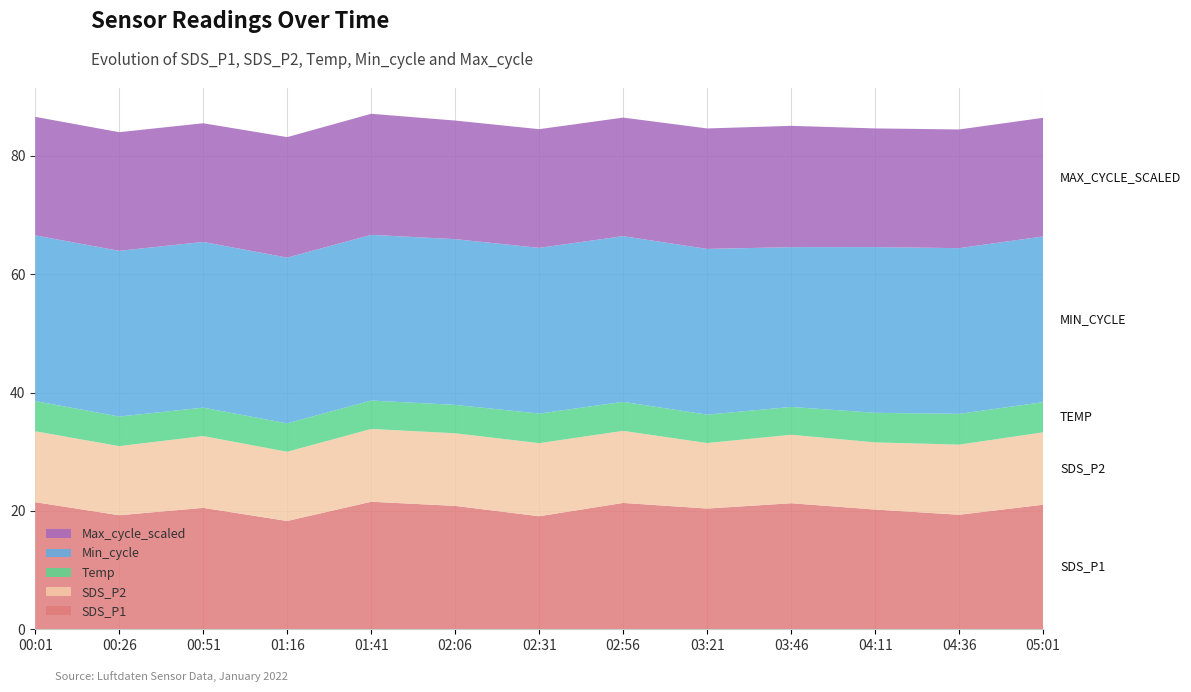

Reading left to right, transcribe all the data shown in this chart.

SDS_P1: 21.5	19.3	20.5	18.3	21.6	20.9	19.1	21.4	20.4	21.3	20.2	19.4	21.1
SDS_P2: 12.0	11.7	12.1	11.7	12.3	12.3	12.3	12.2	11.1	11.6	11.3	11.8	12.2
Temp: 5.1	5.0	4.8	4.8	4.8	4.8	5.0	4.9	4.8	4.7	5.0	5.2	5.1
Min_cycle: 28.0	28.0	28.0	28.0	28.0	28.0	28.0	28.0	28.0	27.0	28.0	28.0	28.0
Max_cycle_scaled: 20.0	20.0	20.1	20.4	20.5	20.0	20.1	20.0	20.4	20.5	20.1	20.1	20.0